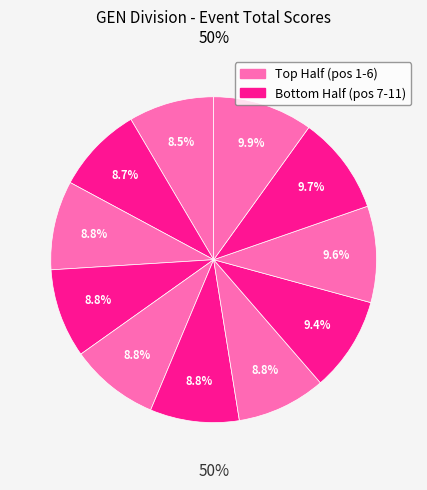

How much of the chart is everything except Chris MacIntosh?

90.1%